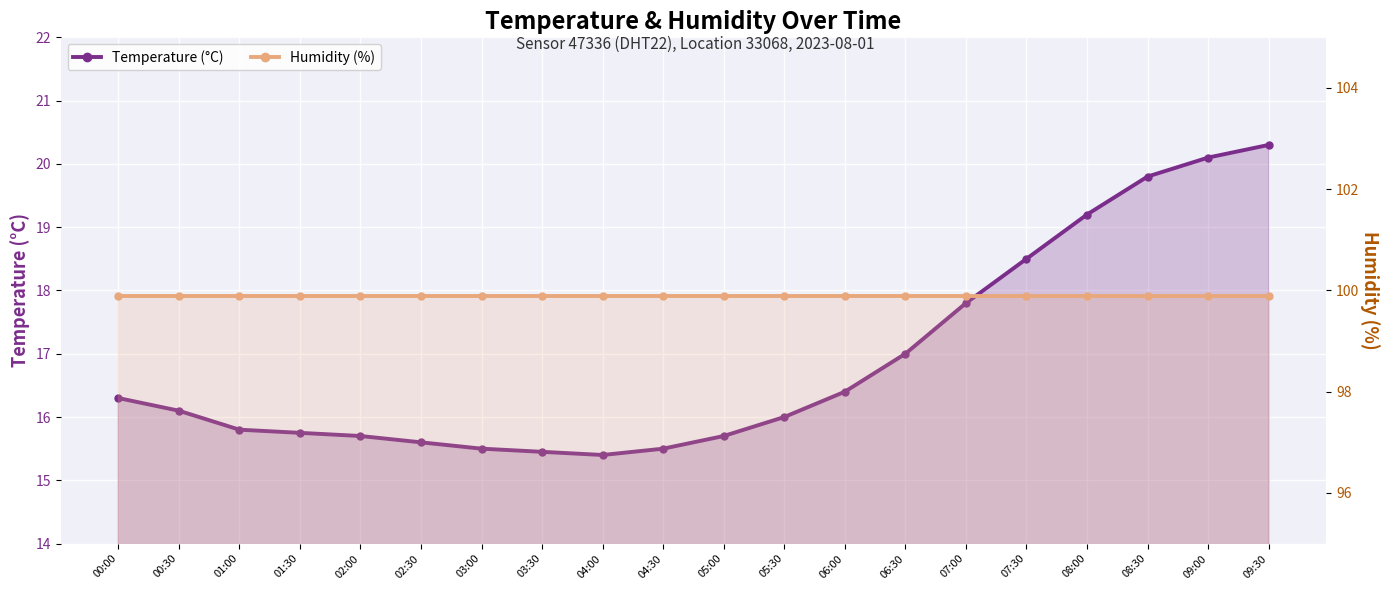

What is the difference between the maximum and minimum values in the Temperature (°C) series?

4.9